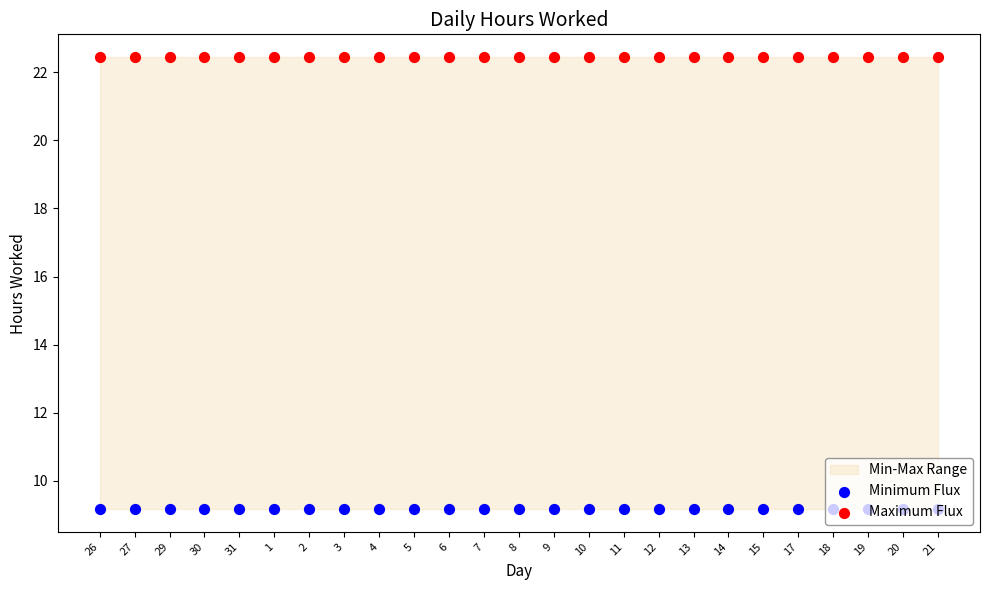

At how many categories does at least one series exceed 11?

25